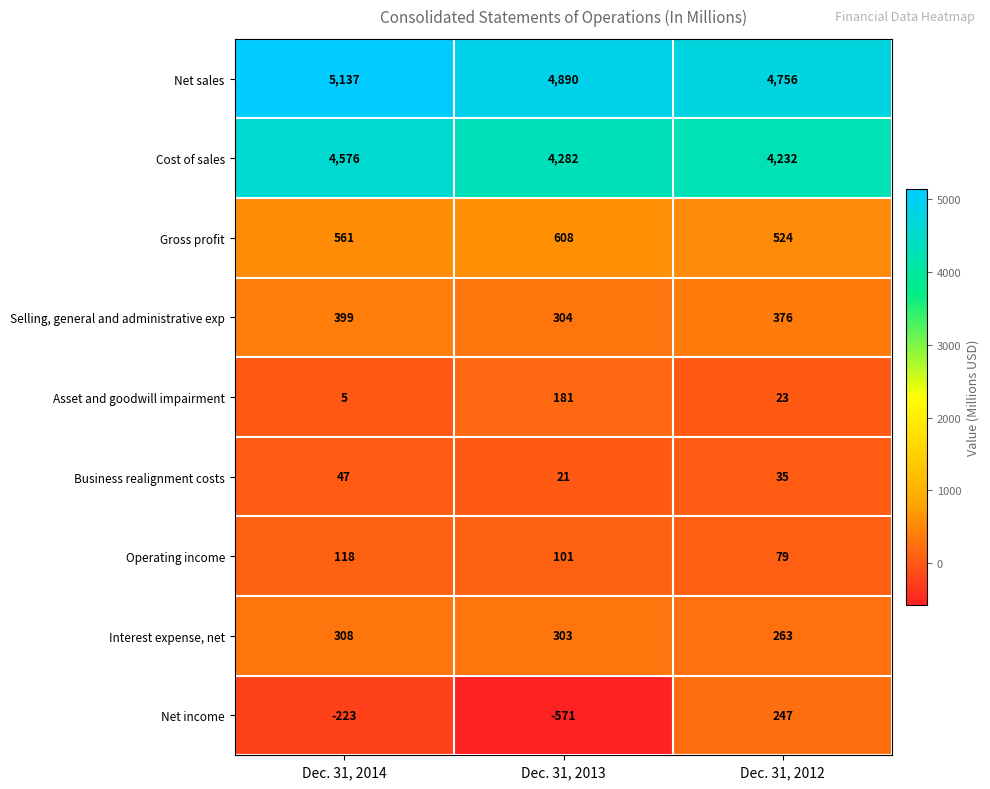

What is the spread (max minus min) of values at Dec. 31, 2013?

5461